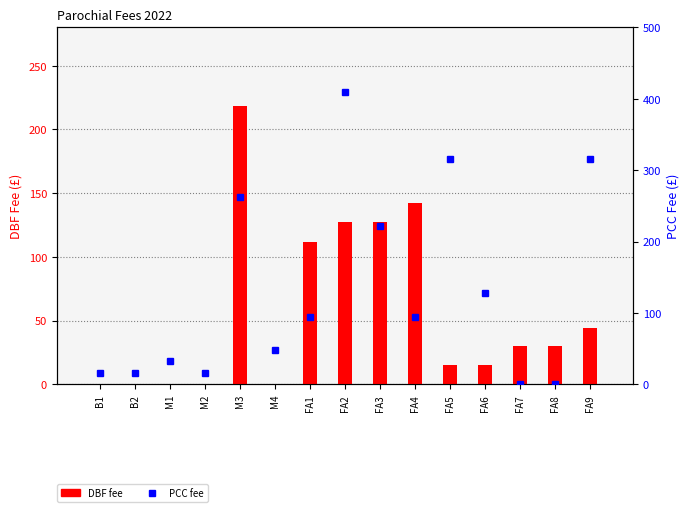

Which series has the largest total across all categories?

PCC